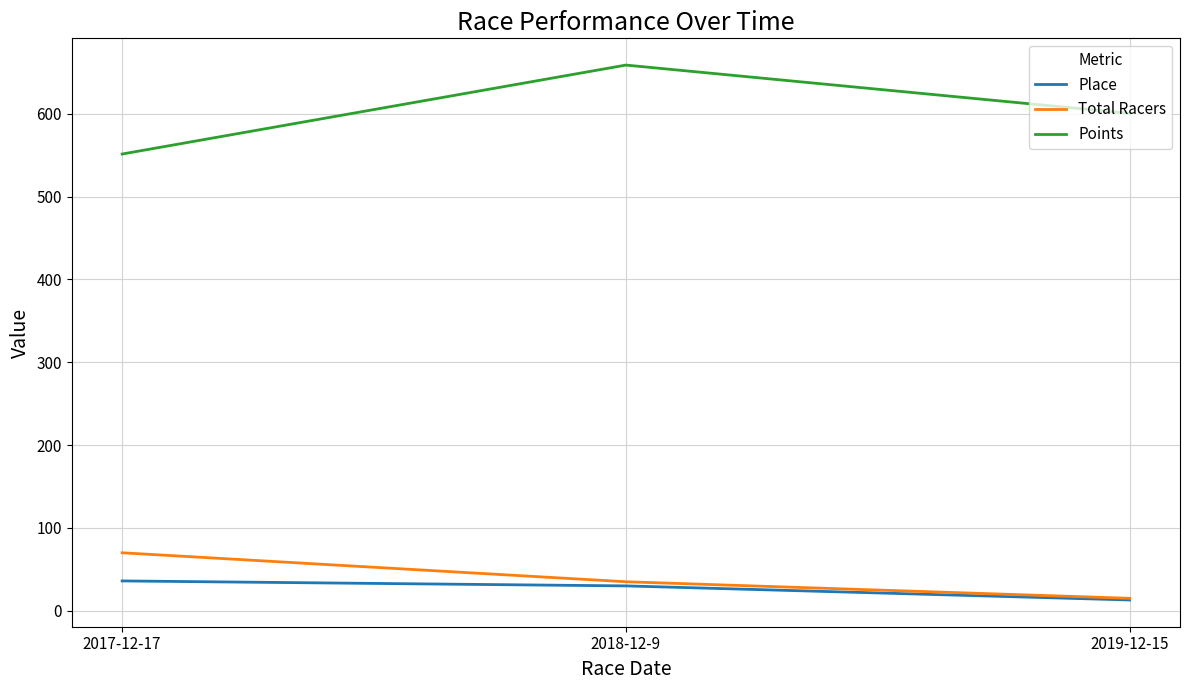

Count the number of categories in the chart.

3